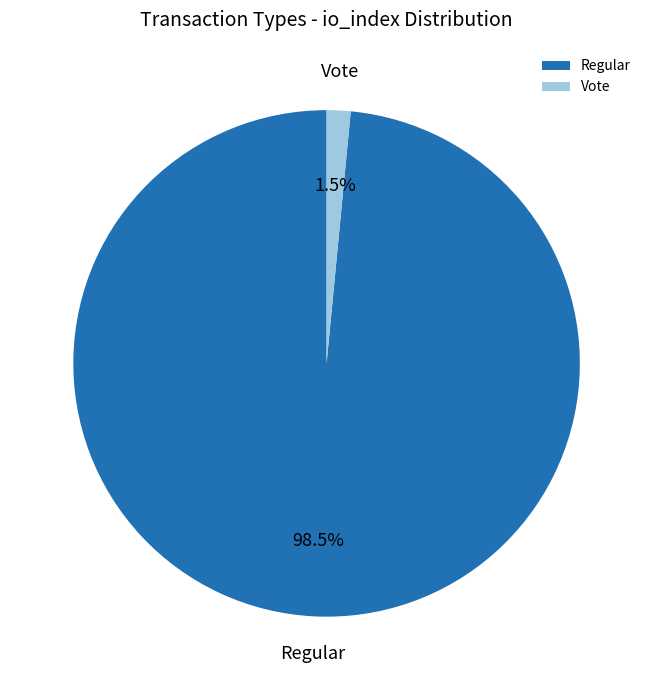

Rank the categories by value from highest to lowest.

Regular, Vote